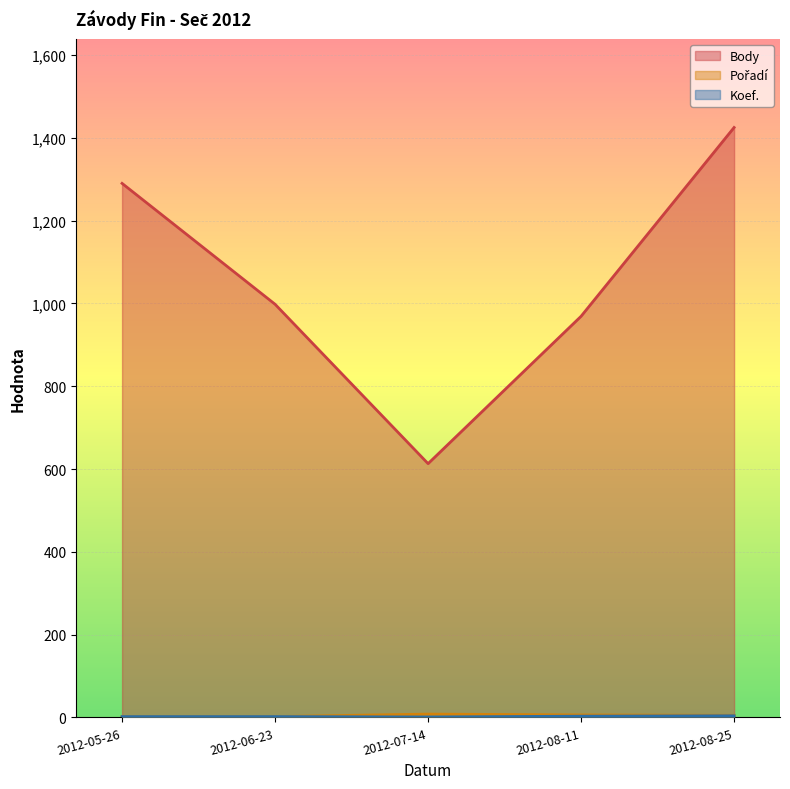

What is the difference between the maximum and minimum values in the Pořadí series?

6